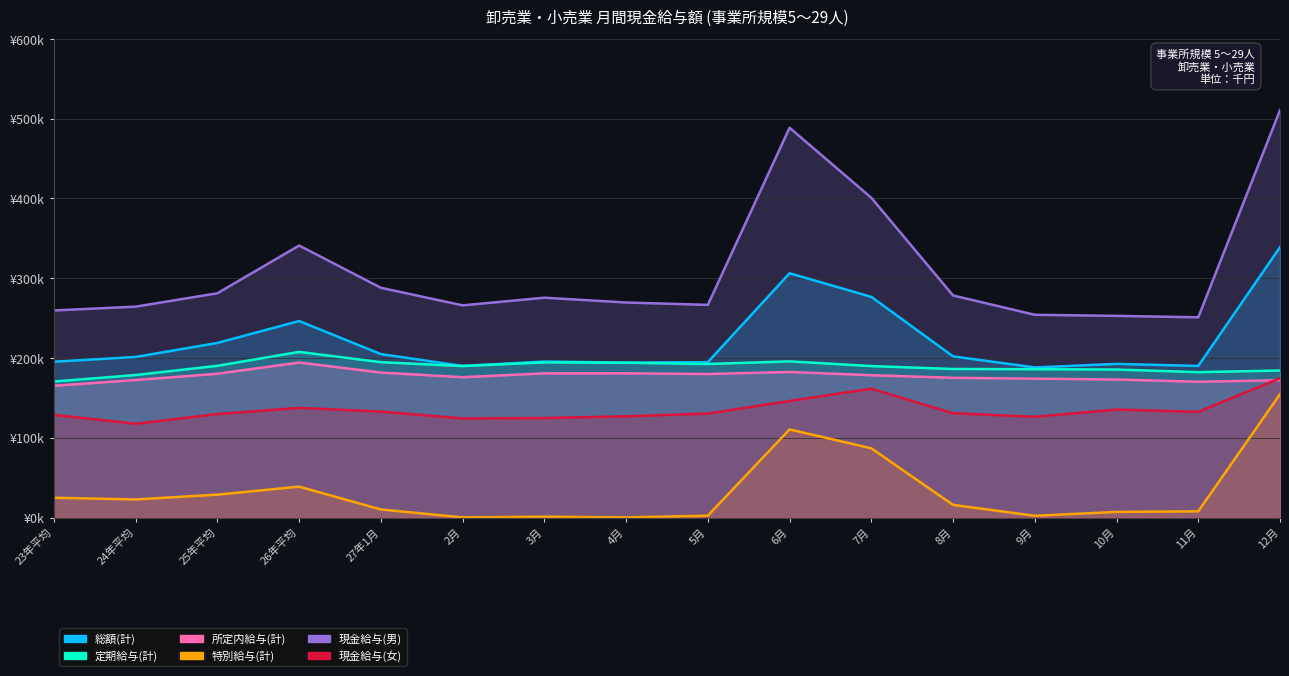

The value of 総額(計) at 10月 is 89.3. True or false?

False